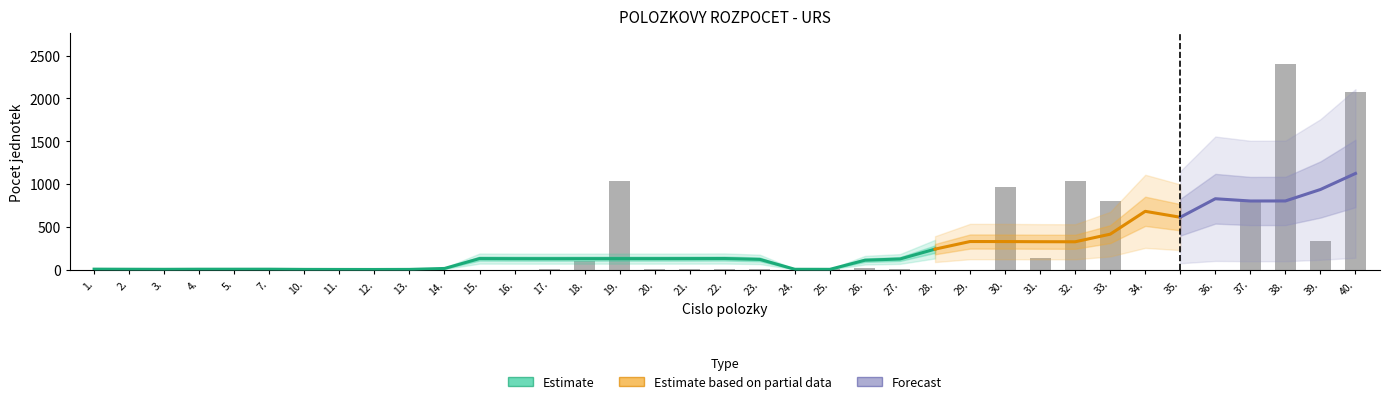

Is the value of Estimate at 22. greater than the value of Estimate based on partial data at 24.?

Yes